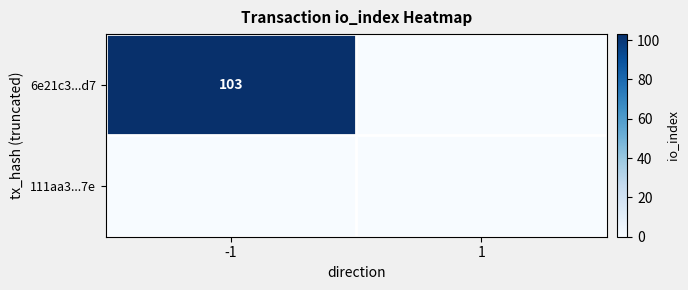

The 6e21c3...d7 series shows 103 at -1. True or false?

True